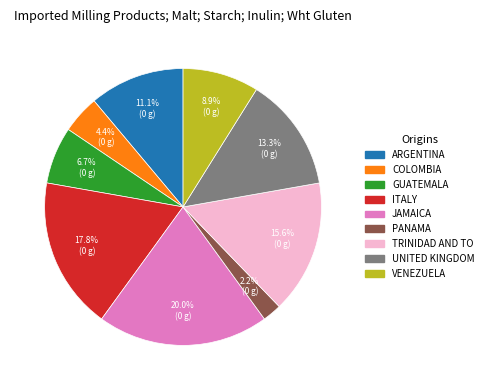

Is there a majority slice in this chart?

No